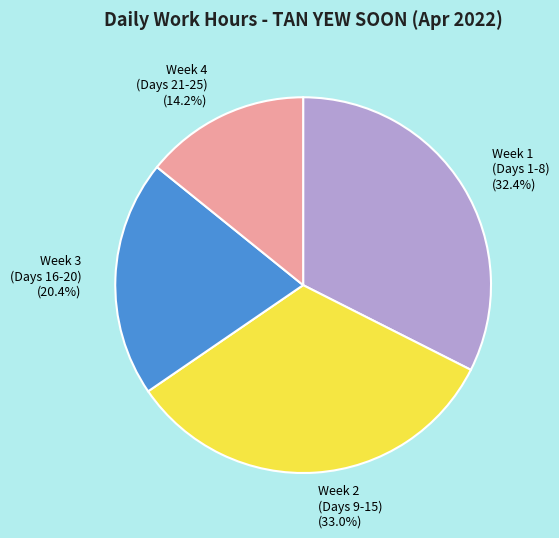

Does Week 4 (Days 21-25) account for over 50% of the chart?

No